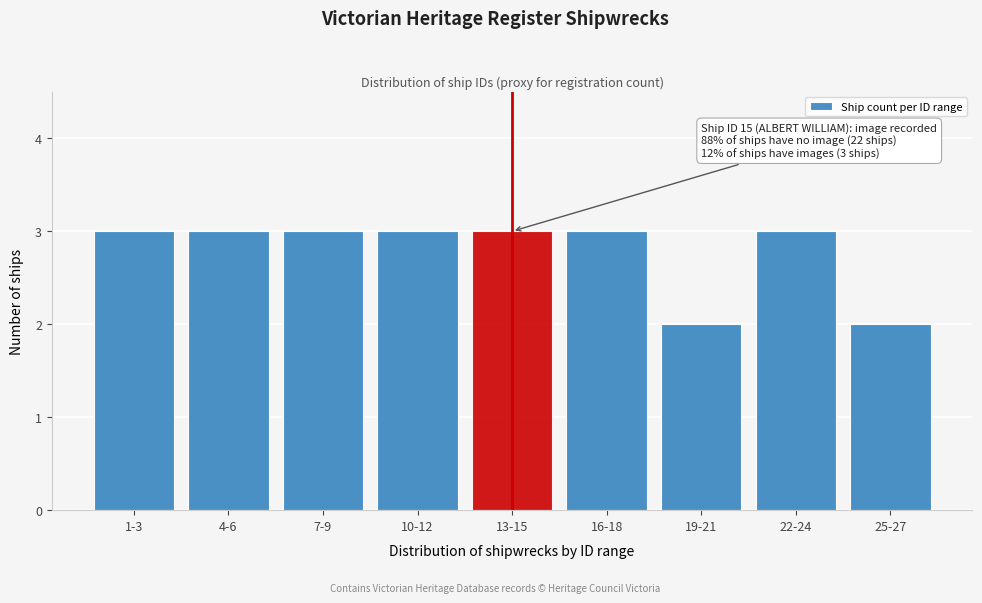

Reading left to right, extract all data points from this chart.

3	3	3	3	3	3	2	3	2